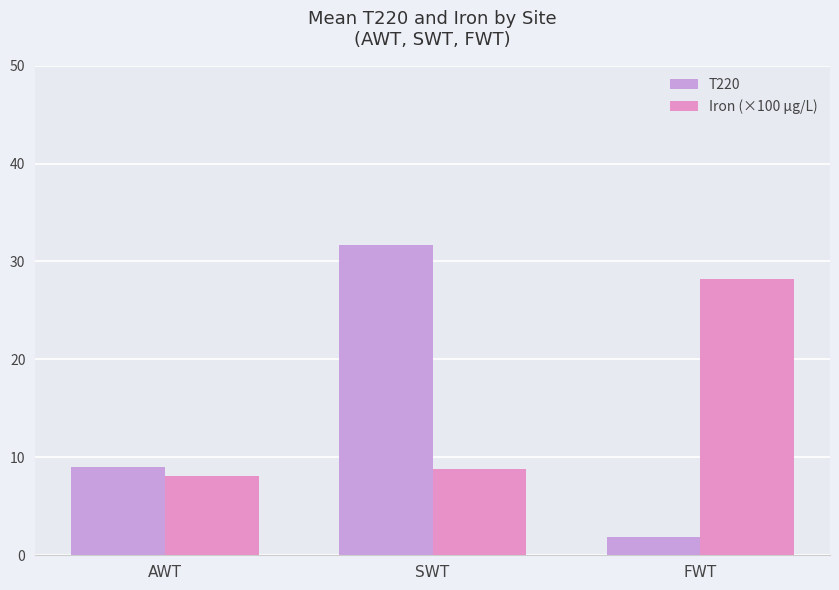

Between SWT and FWT, which series saw the biggest shift?

T220